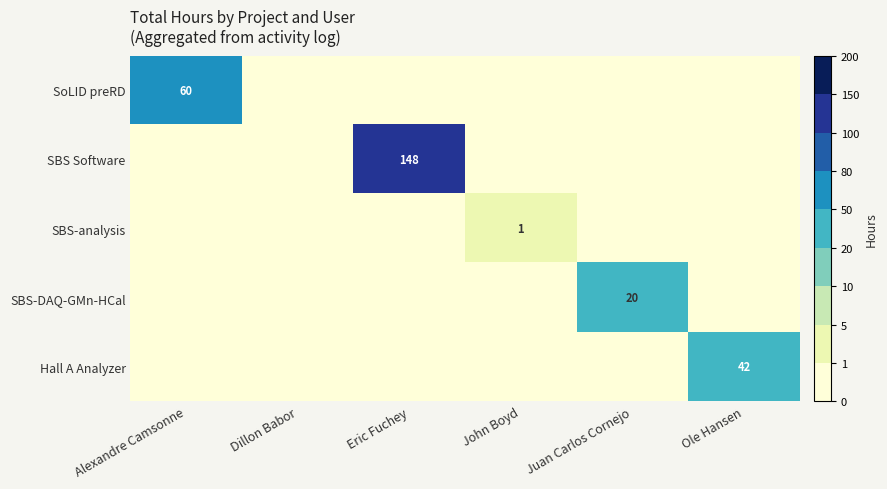

True or false: SBS-analysis has a value of 2 at John Boyd.

False